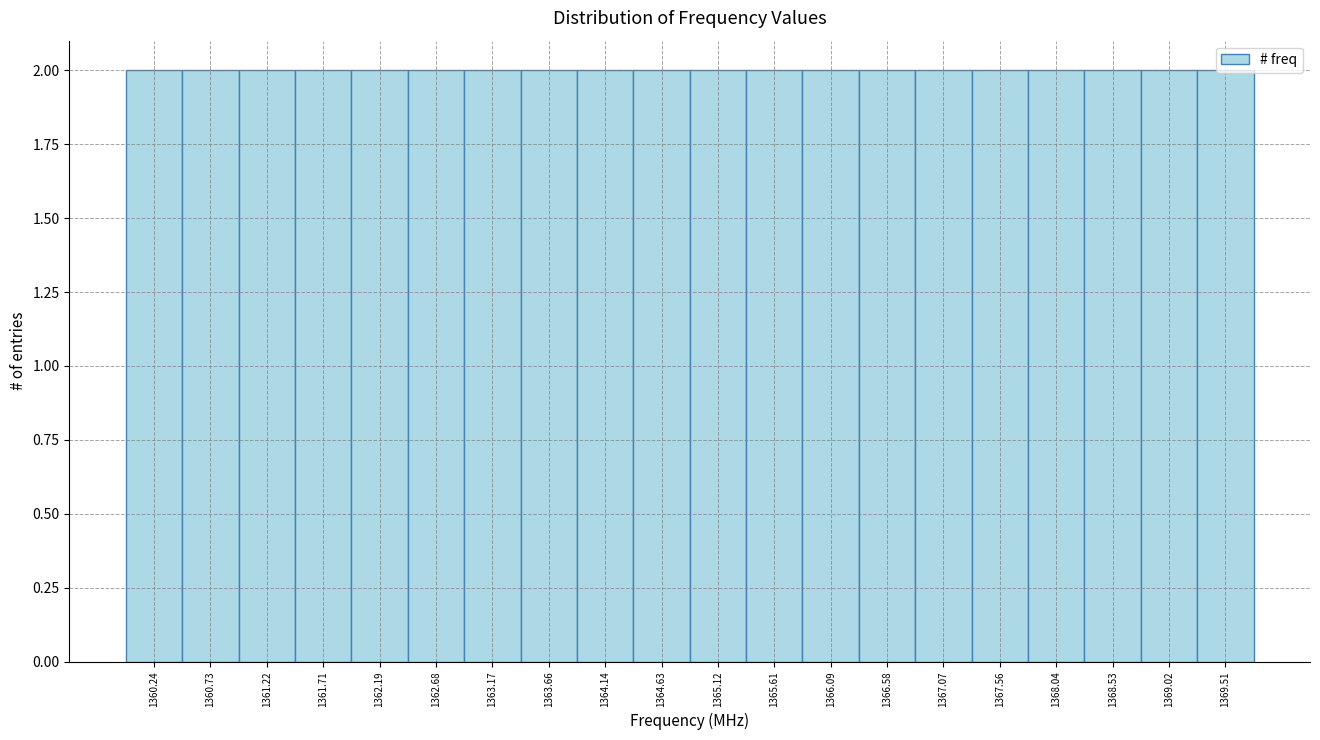

How tall is the bar that spans 1368.80 to 1369.25 on the x-axis? Neither the bar edges nor the heights are printed on the chart, so give them approximately, as read against the axes.

2